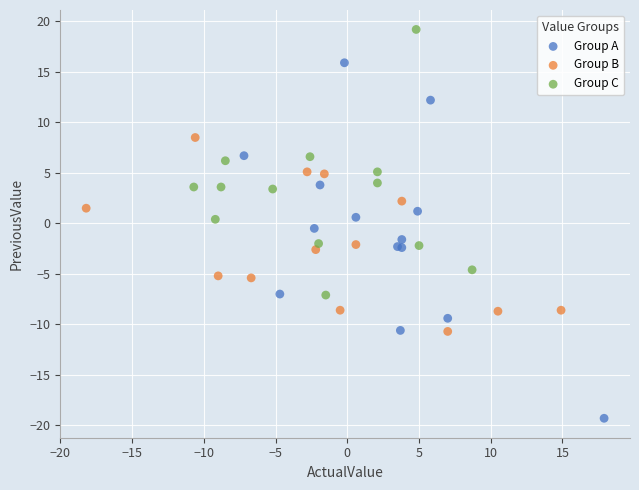

Which series has the widest spread of Y values?

Group A